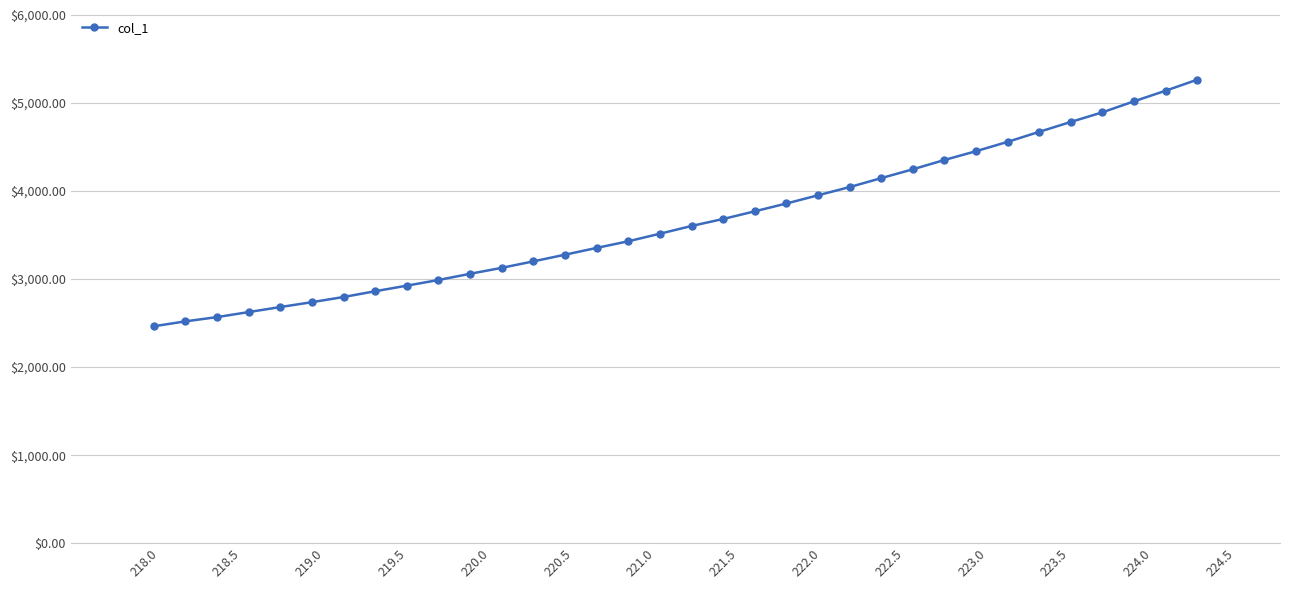

What is the difference between the maximum and minimum values?

2801.4